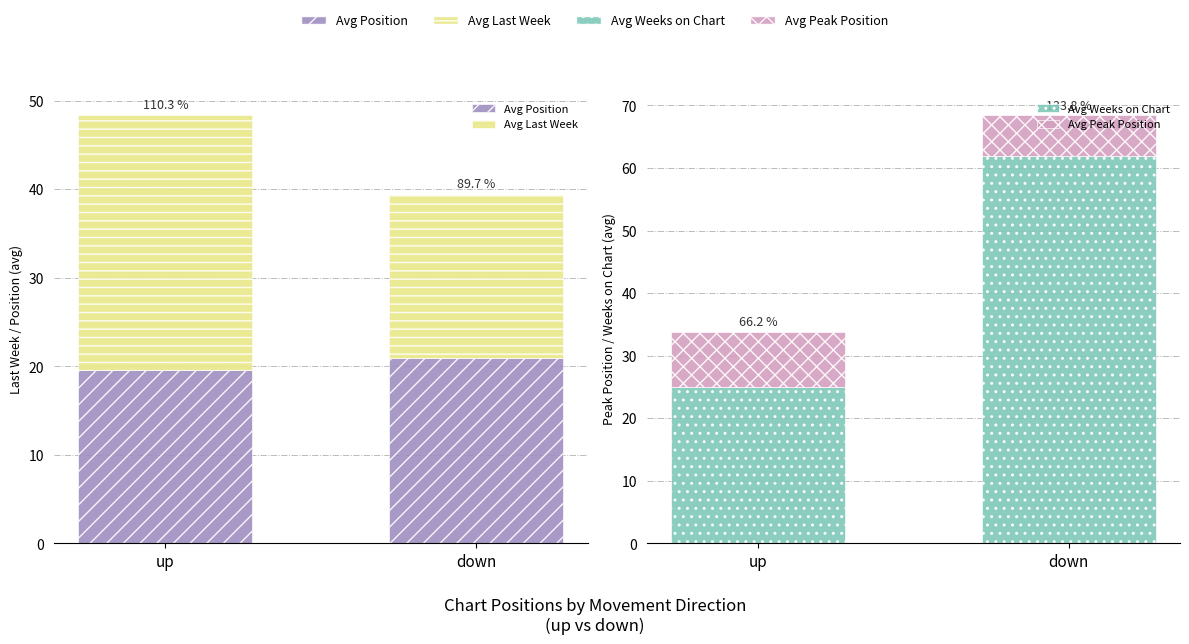

What position from the right is down?

1